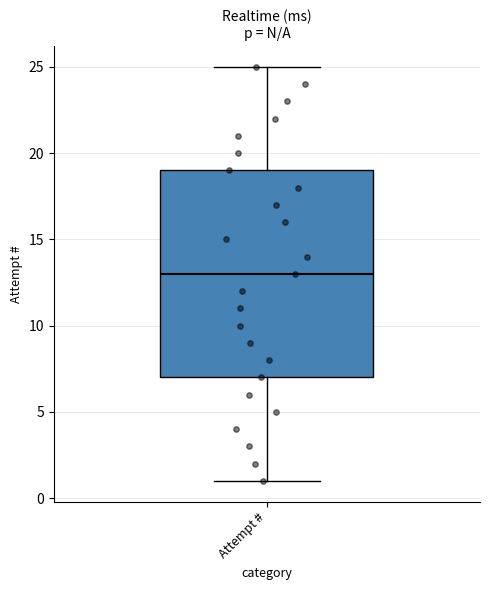

Transcribe this box plot: give where the median line is, the range the box spans, and where the two whiskers end, as read against the y-axis. The values are not printed on the chart, so give them approximately, as read against the axis.

median 13, box 7 to 19, whiskers 1 to 25